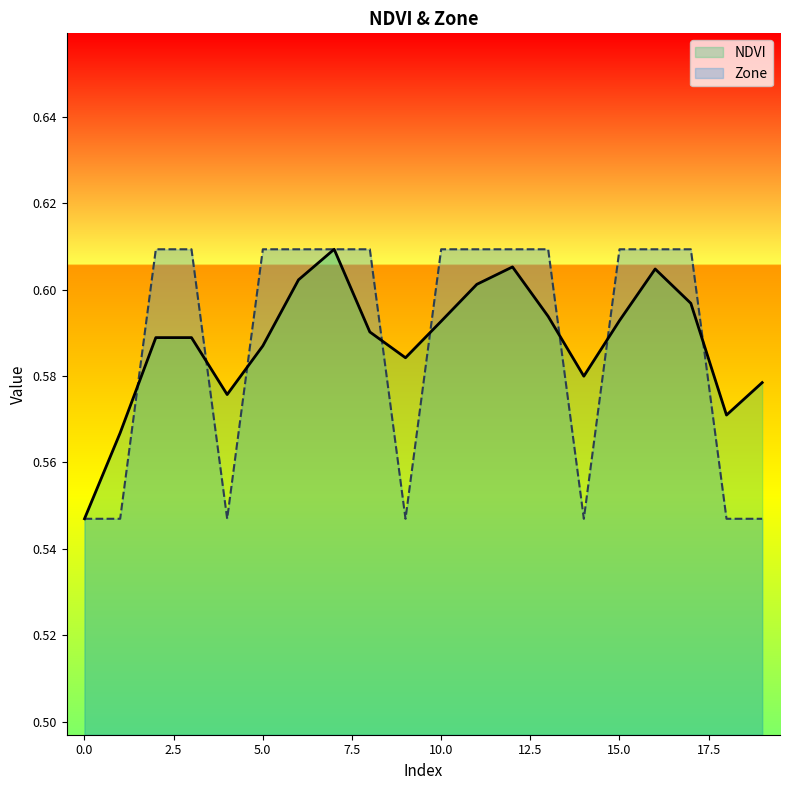

What is the minimum value for NDVI?

0.5